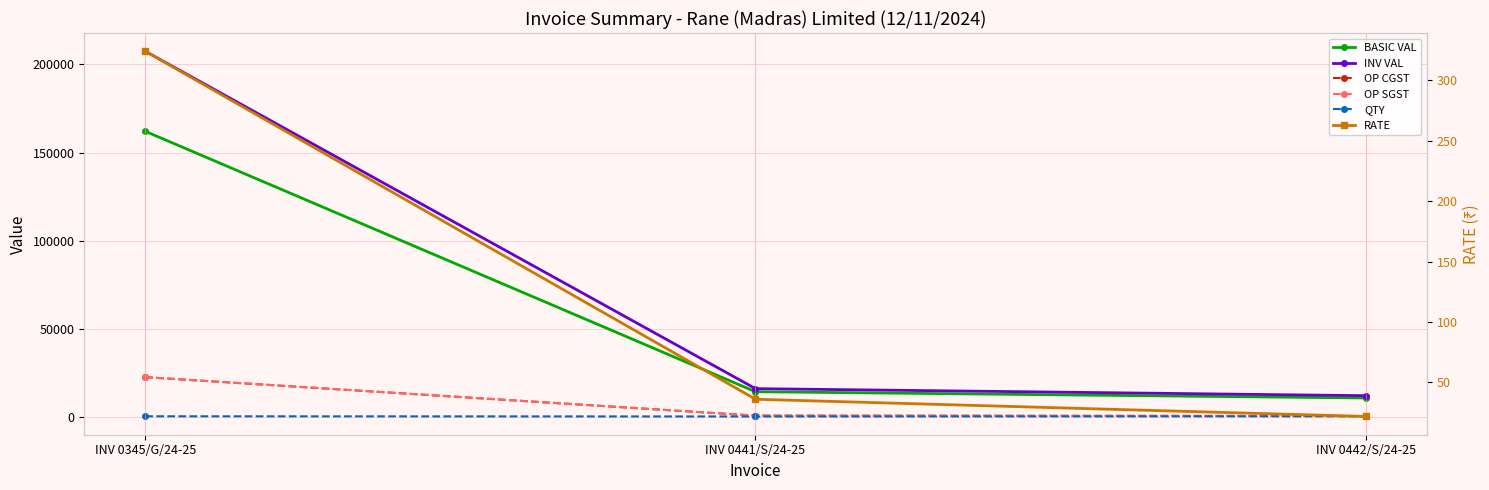

True or false: INV VAL has a value of 12180.0 at INV 0442/S/24-25.

True